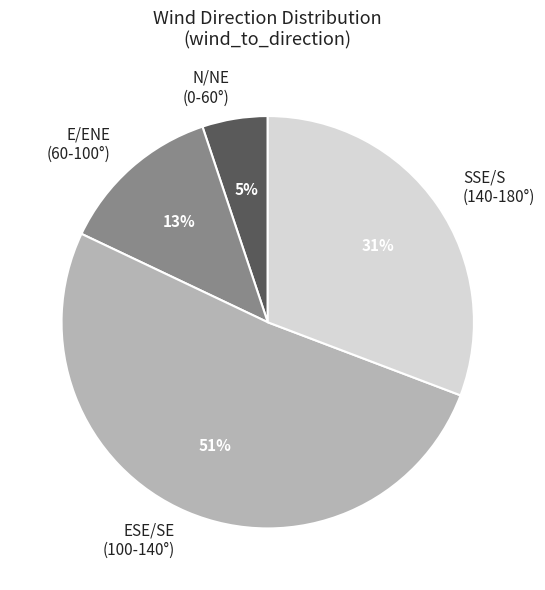

Combined, do E/ENE (60-100°) and N/NE (0-60°) account for over 50%?

No